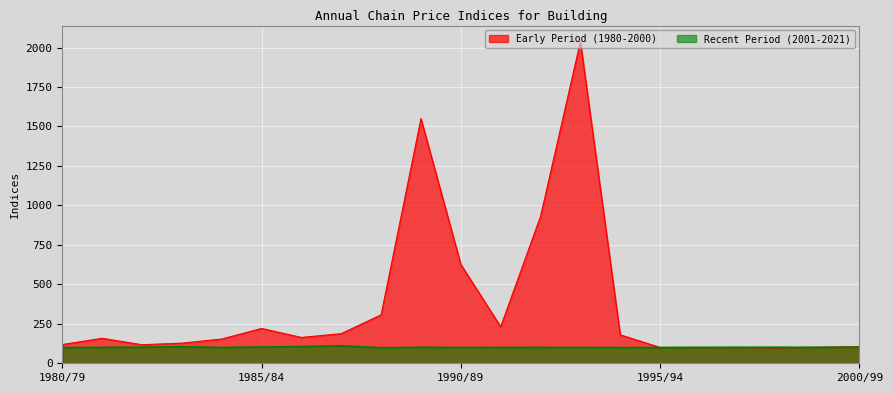

The Early Period (1980-2000) series shows 180.2 at 1994/93. True or false?

True